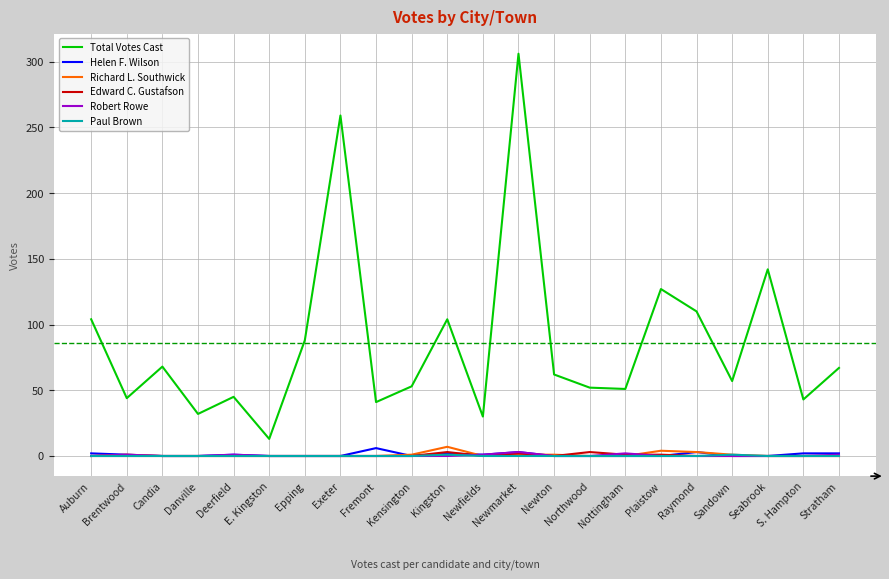

Is it true that Total Votes Cast equals 127 at Plaistow?

True